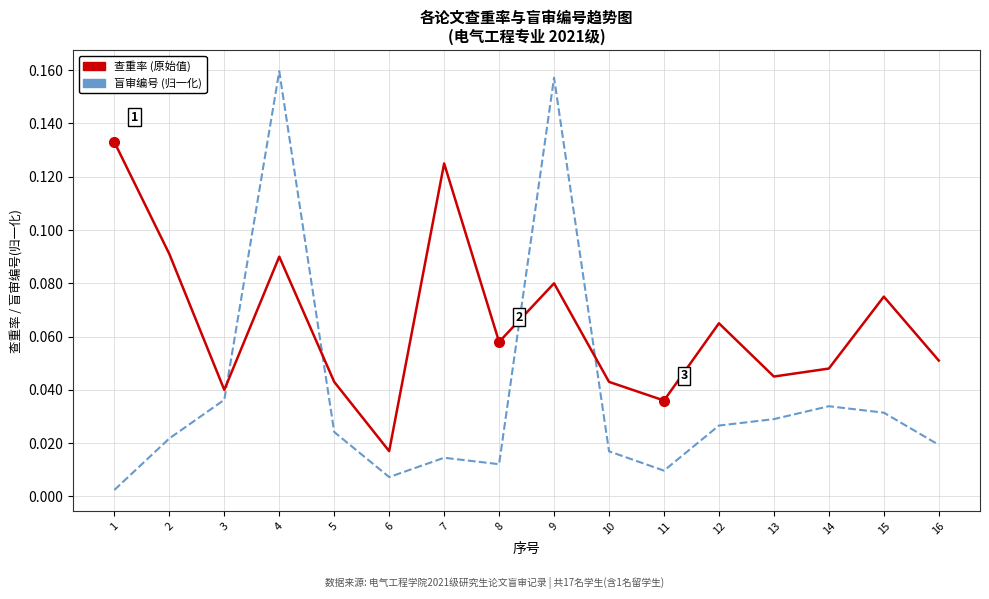

At which category is the sum across all series the highest?

4